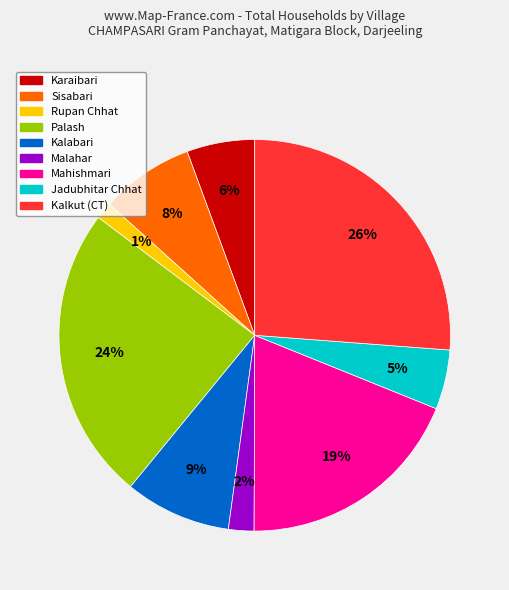

Which has a higher value, Jadubhitar Chhat or Karaibari?

Karaibari